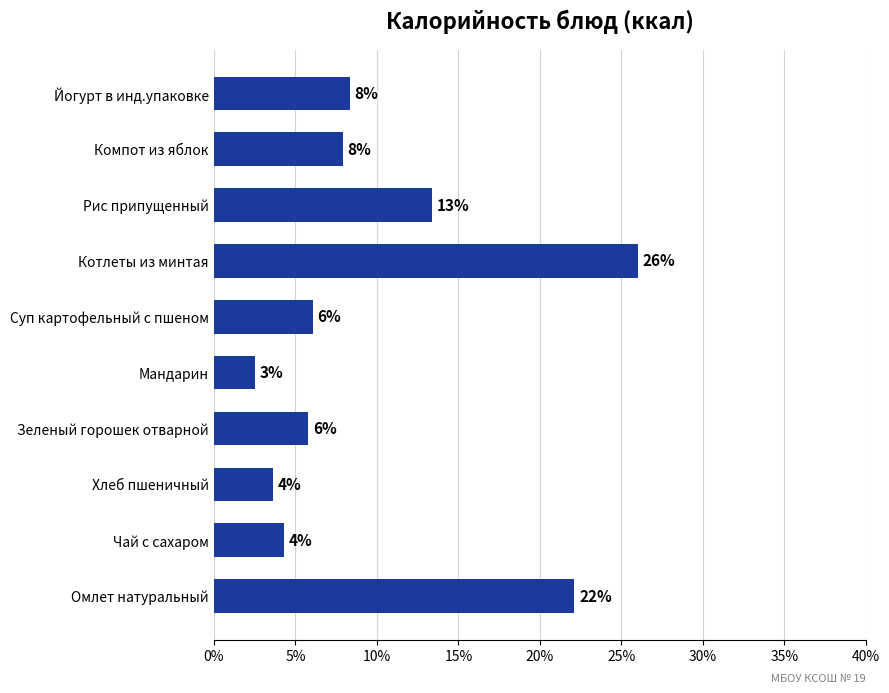

Does the chart contain any negative values?

No